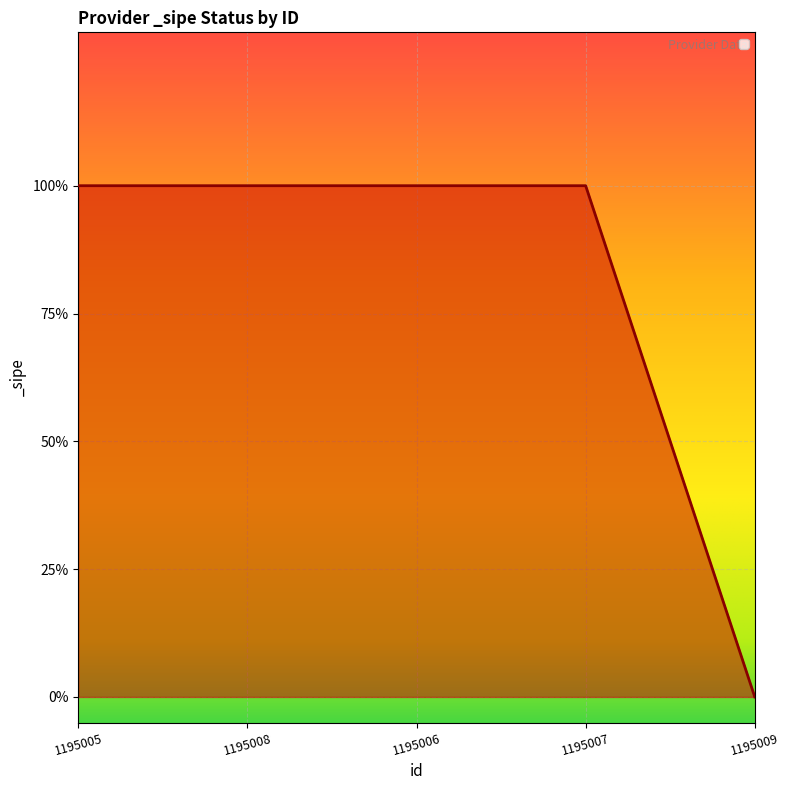

Does the chart display data point markers on the line(s)?

No